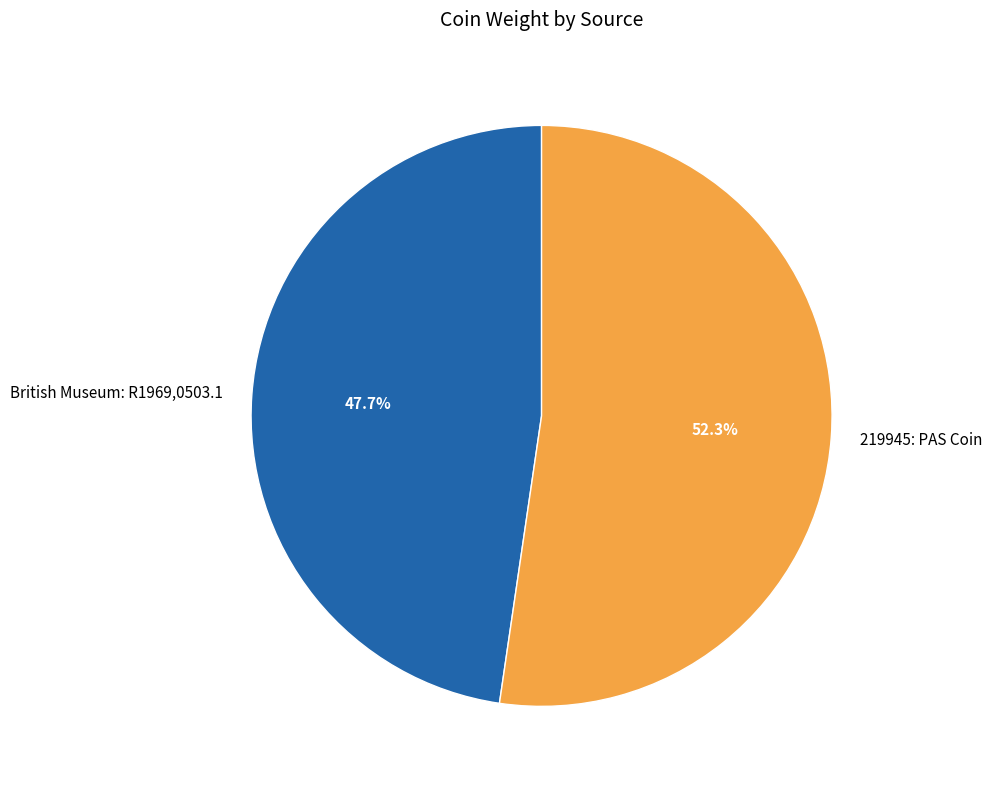

To the nearest percent, what is the average slice percentage?

50%